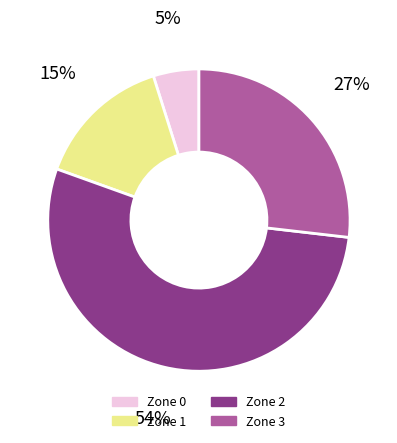

Is there any slice that represents more than half of the pie?

Yes